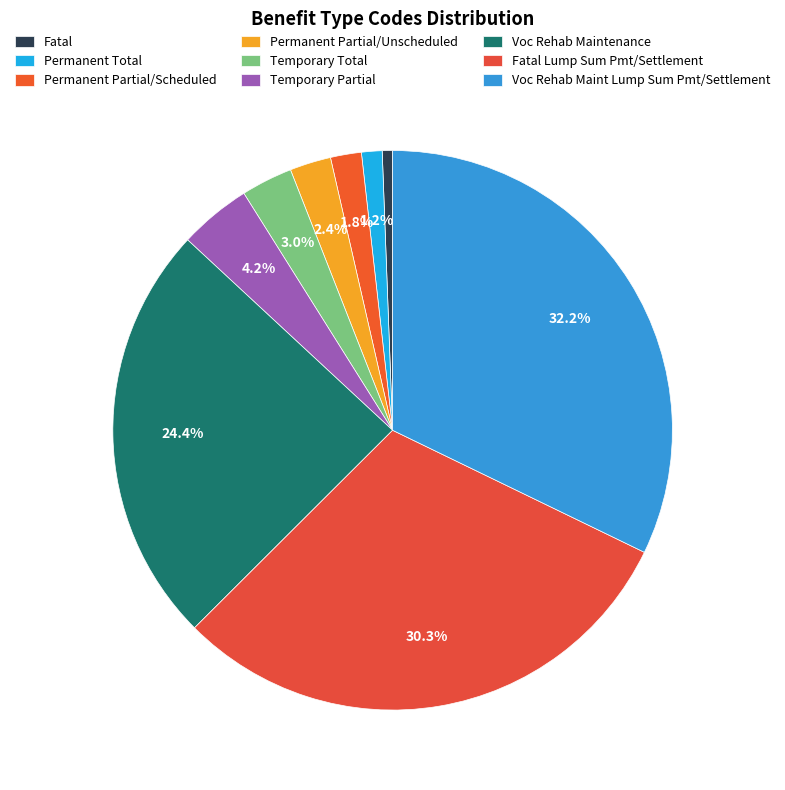

How many slices are in this pie chart?

9